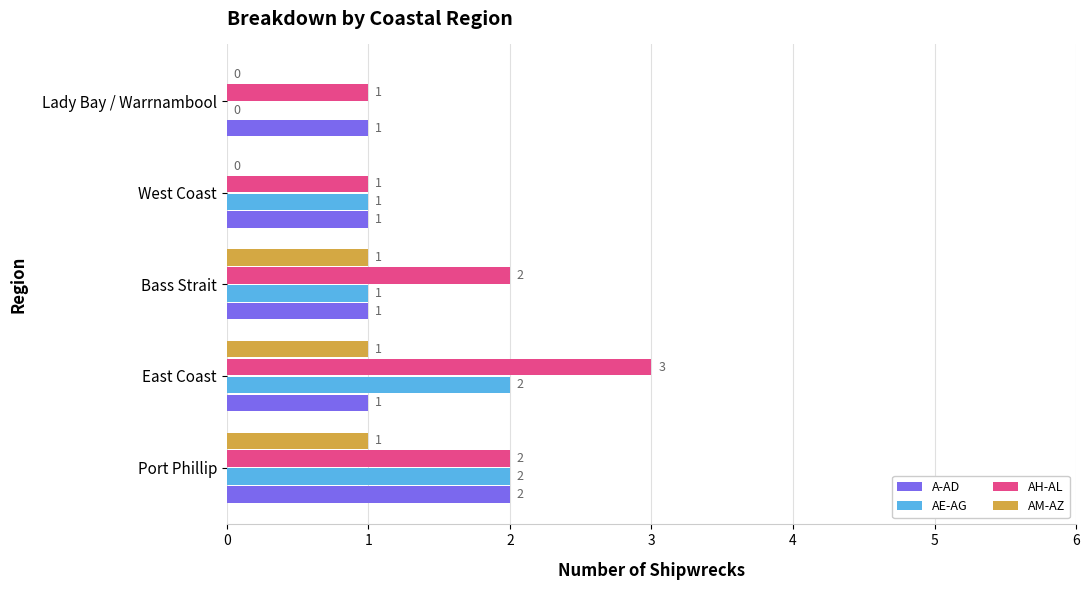

What are all the series names shown in the legend?

A-AD, AE-AG, AH-AL, AM-AZ